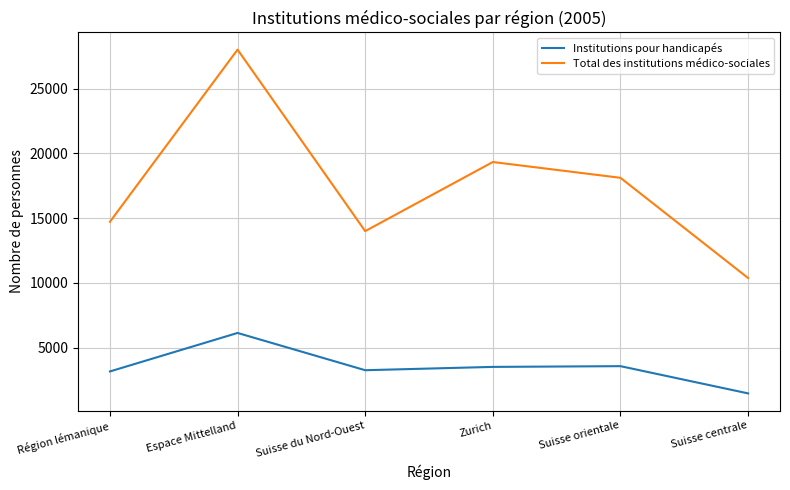

Where does the Total des institutions médico-sociales series first go above 18115?

Espace Mittelland